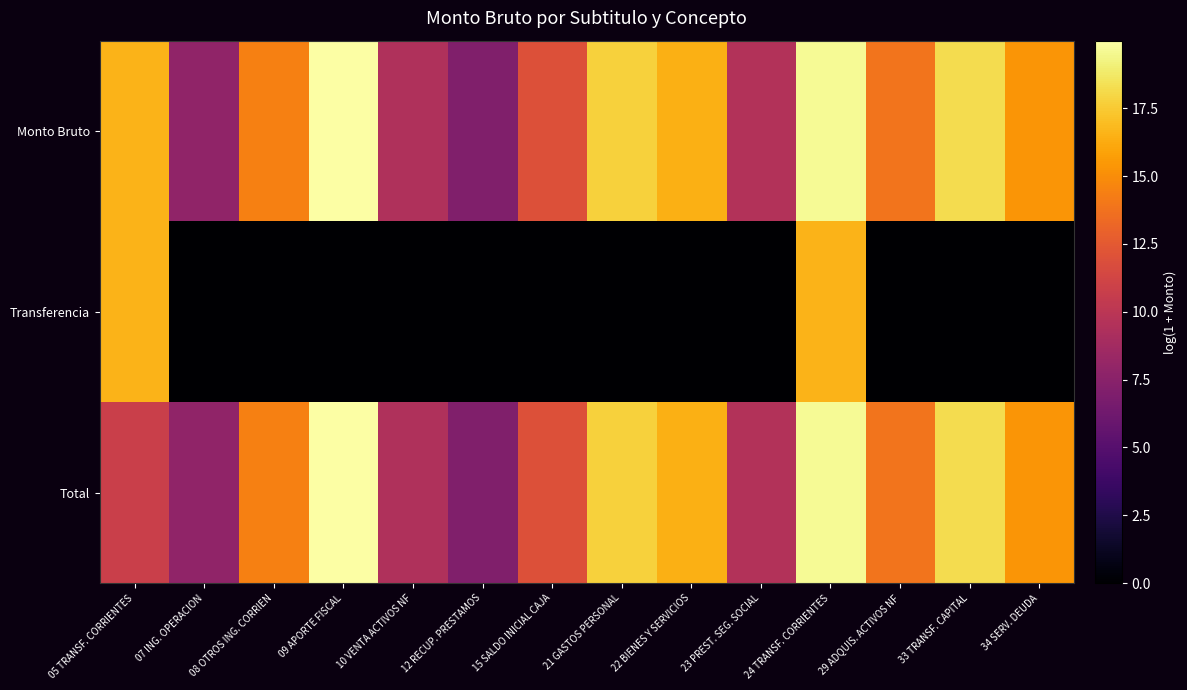

How many series are shown in this chart?

3